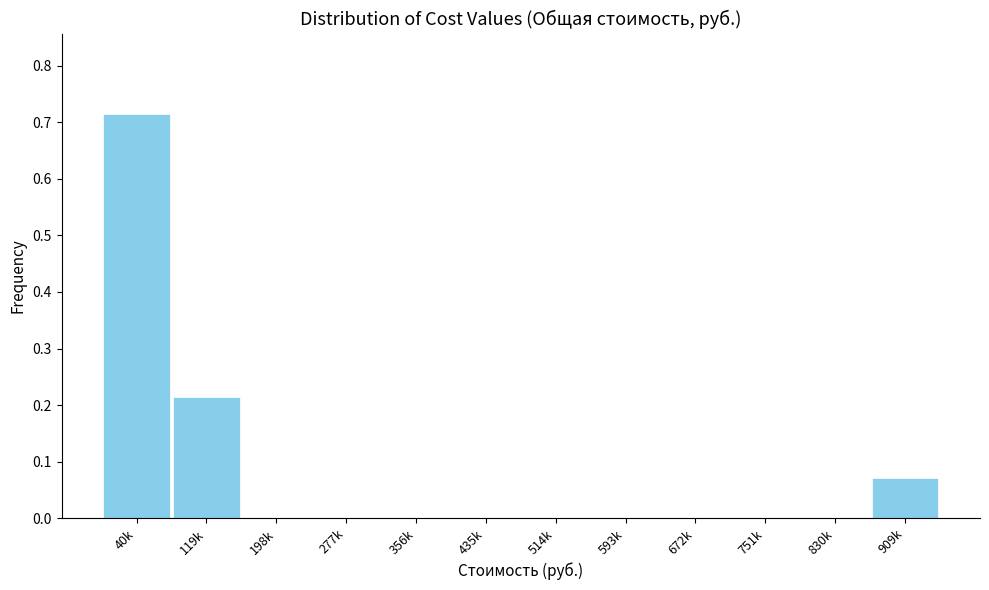

Is it true that the value at 593k is 0.0?

True